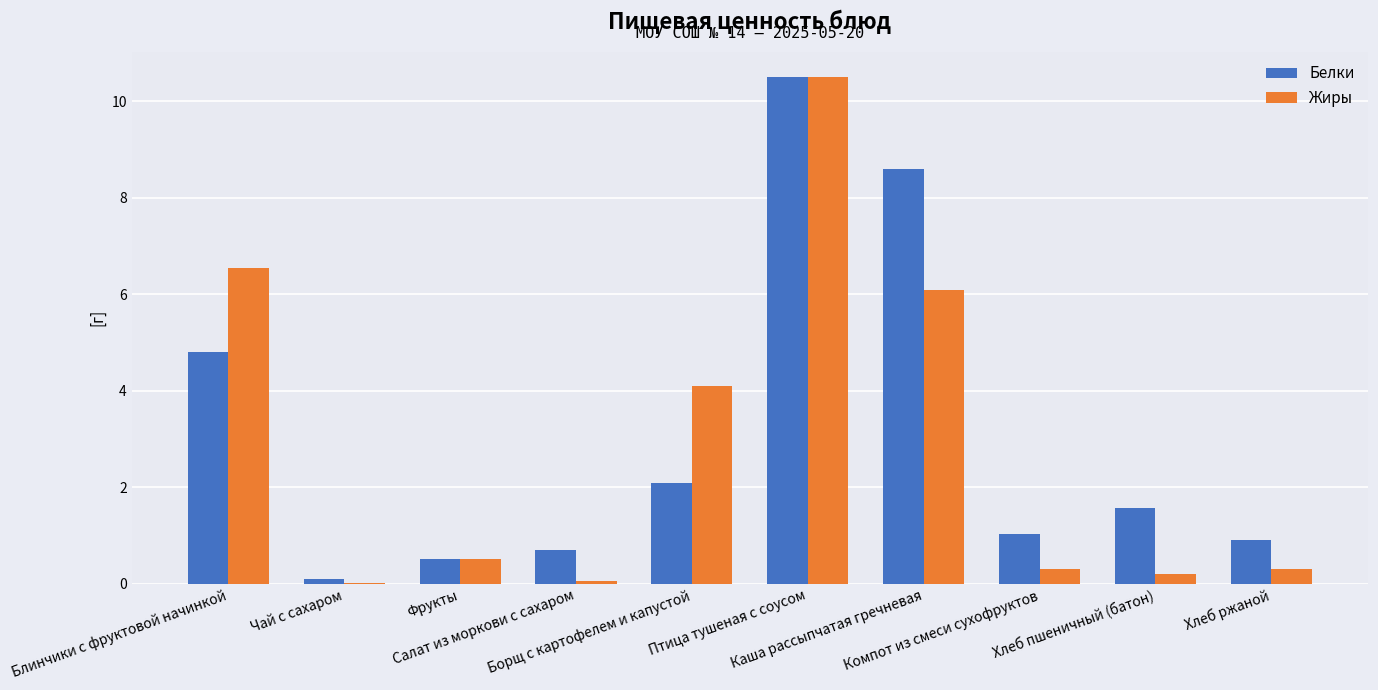

At which category is the sum across all series the highest?

Птица тушеная с соусом